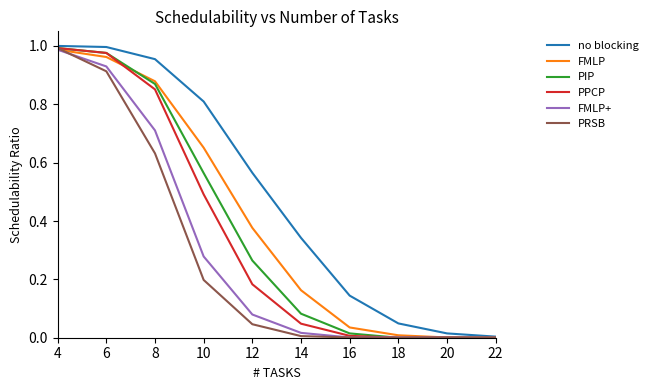

What is the spread (max minus min) of values at 12?

0.5